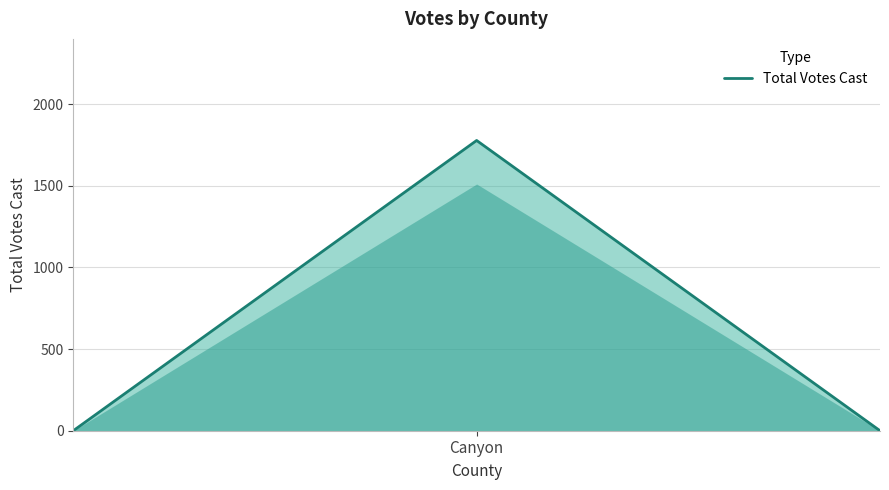

What is the maximum value shown in the chart?

1778